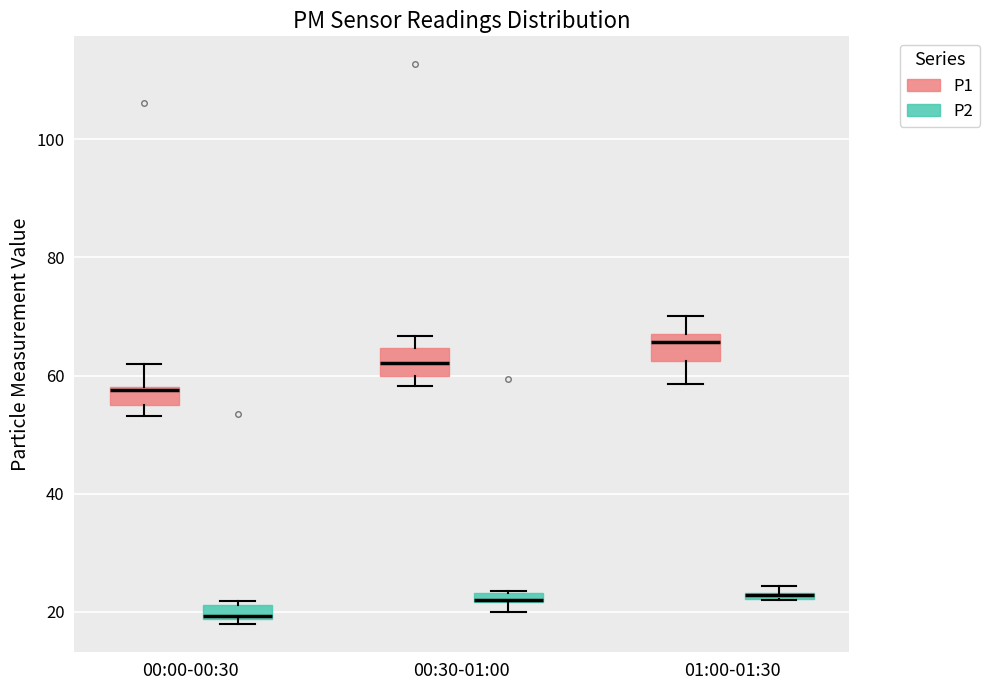

Where does the median line of the box for 00:00-00:30 (P2) sit on the y-axis? The values are not printed on the chart, so give them approximately, as read against the axis.

20